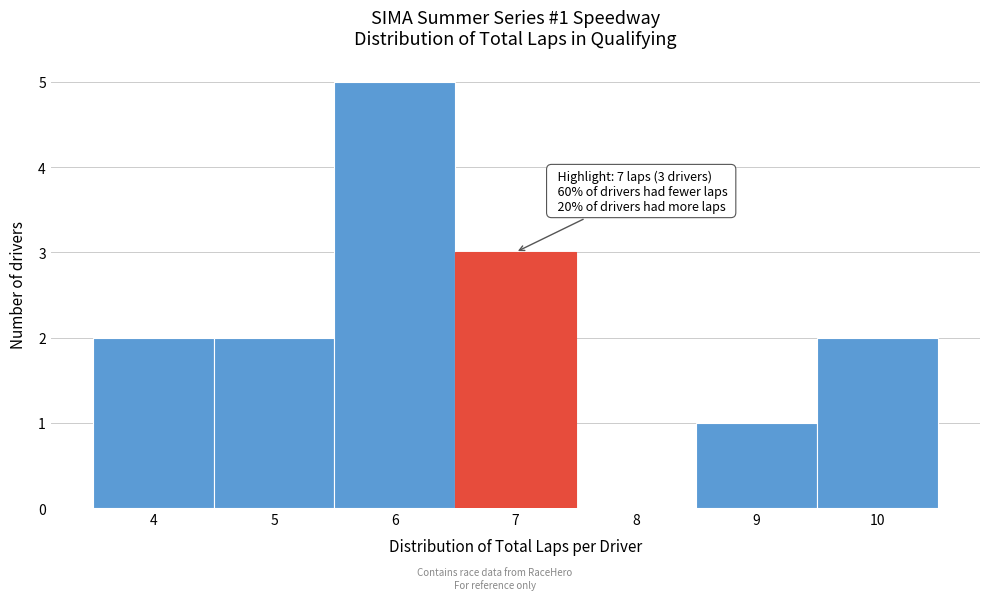

Over which range of the x-axis is the bar tallest?

5.5 to 6.5